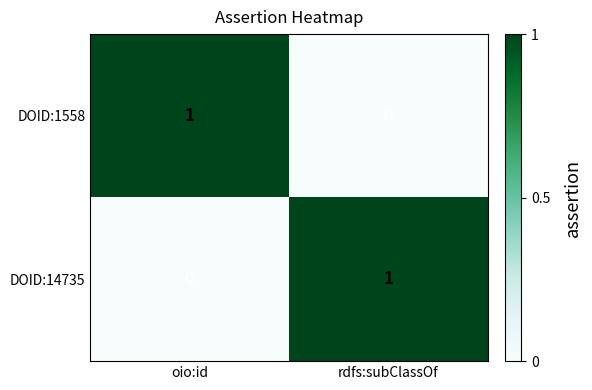

The value of DOID:1558 at oio:id is 0. True or false?

False